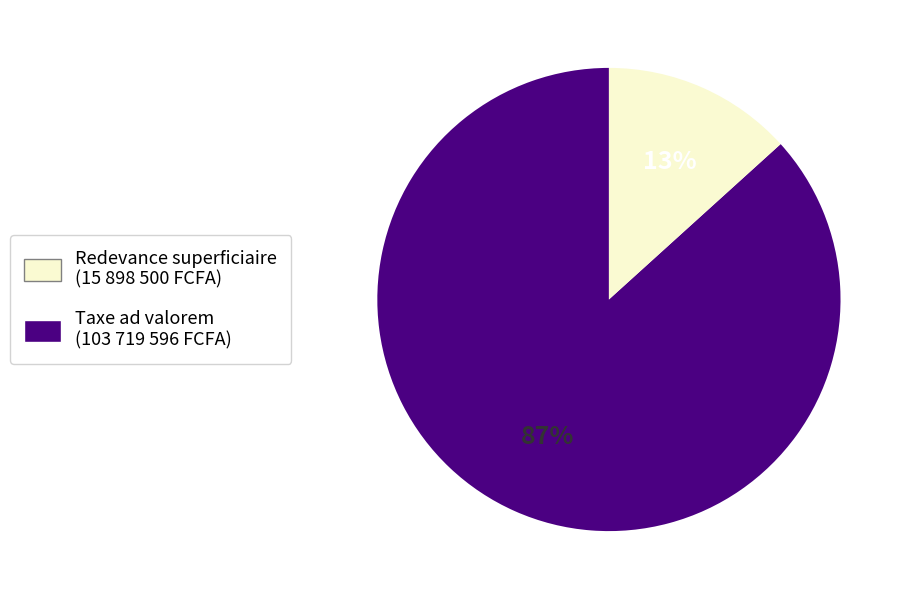

Is there a majority slice in this chart?

Yes